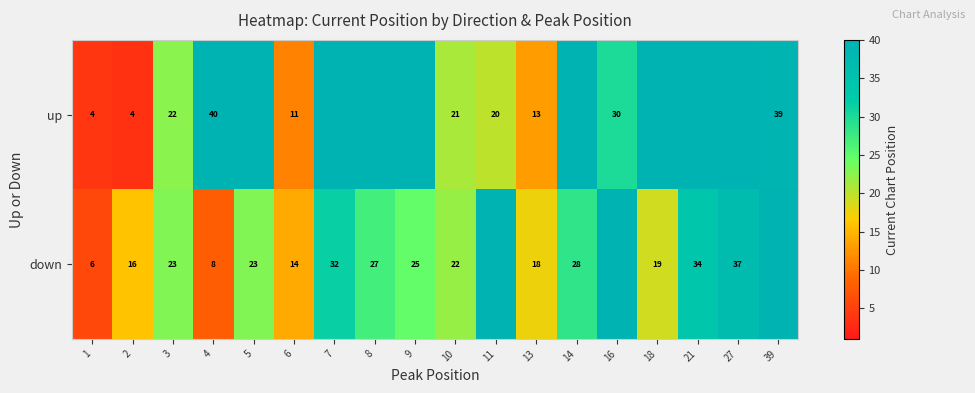

Is it true that up equals 32 at 3?

False